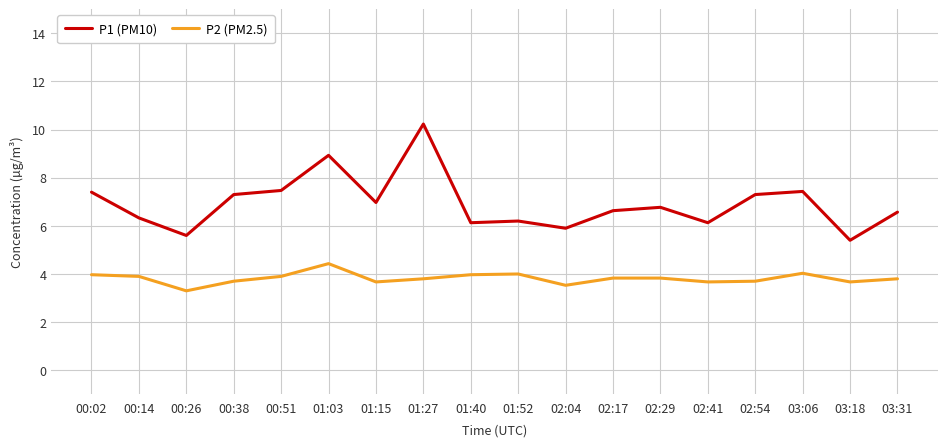

What is the minimum value for P1 (PM10)?

5.4